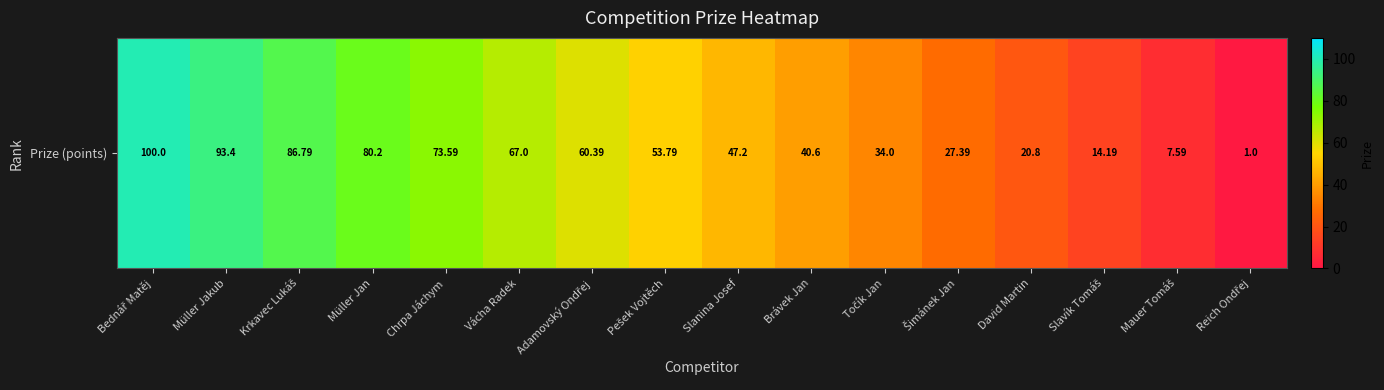

Rank the categories by value from highest to lowest.

Bednář Matěj, Müller Jakub, Krkavec Lukáš, Müller Jan, Chrpa Jáchym, Vácha Radek, Adamovský Ondřej, Pešek Vojtěch, Slanina Josef, Brávek Jan, Točík Jan, Šimánek Jan, David Martin, Slavík Tomáš, Mauer Tomáš, Reich Ondřej